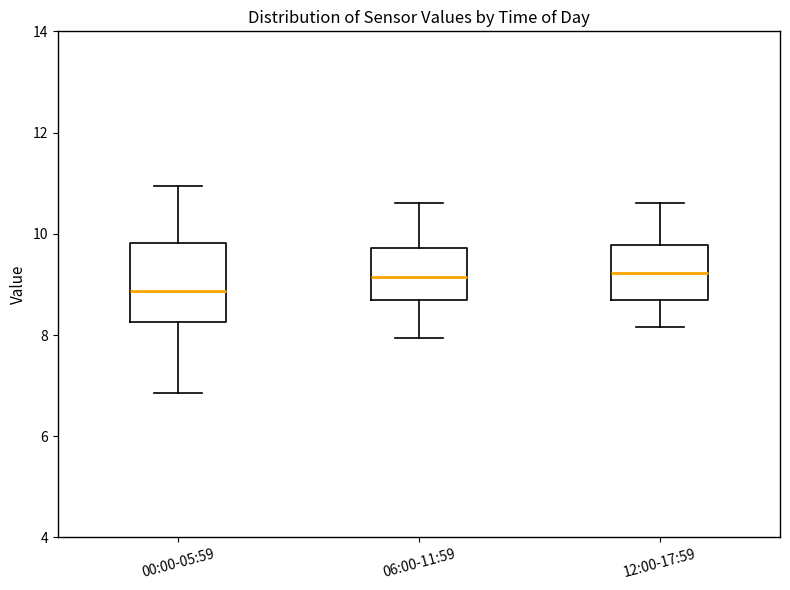

Where is the upper edge of the box for 00:00-05:59 on the y-axis? The values are not printed on the chart, so give them approximately, as read against the axis.

9.8